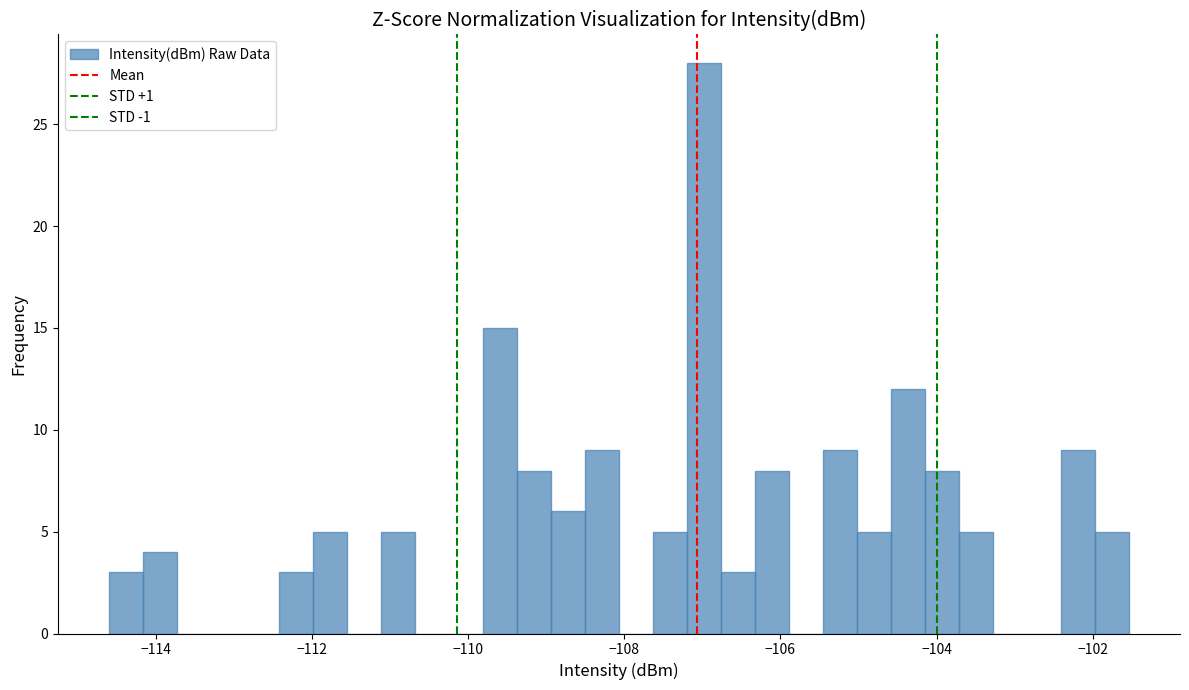

Read against the x-axis, roughly where is the centre of the tallest bar?

-107.0